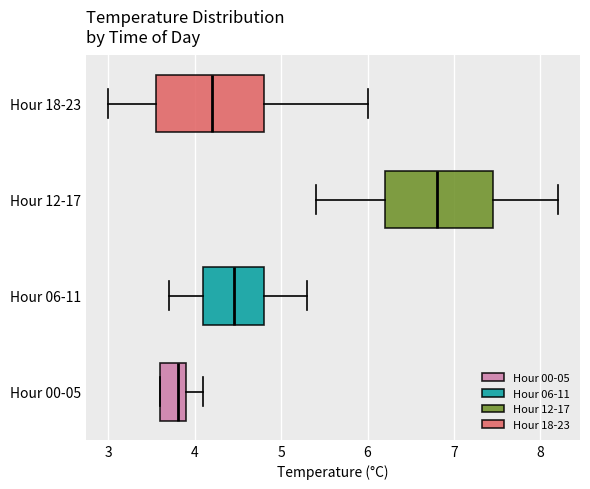

Reading bottom to top, read every box against the x-axis: the position of its median line, the range the box covers, and the ends of its whiskers. The values are not printed on the chart, so give them approximately, as read against the axis.

Hour 00-05: median 3.8, box 3.6 to 3.9, whiskers 3.6 to 4.1
Hour 06-11: median 4.5, box 4.1 to 4.8, whiskers 3.7 to 5.3
Hour 12-17: median 6.8, box 6.2 to 7.5, whiskers 5.4 to 8.2
Hour 18-23: median 4.2, box 3.6 to 4.8, whiskers 3.0 to 6.0